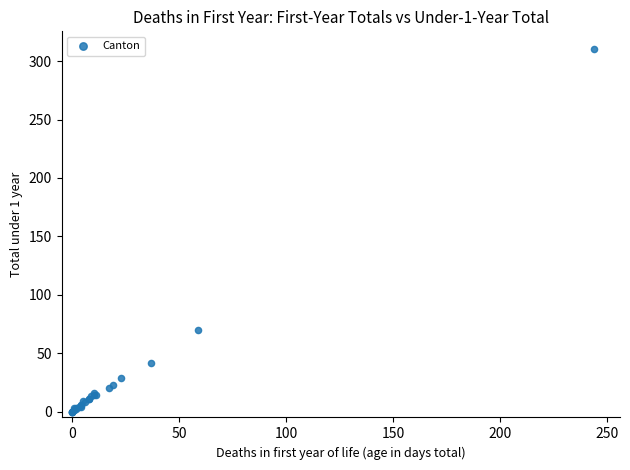

What Y value in the scatter plot is closest to 155?

70